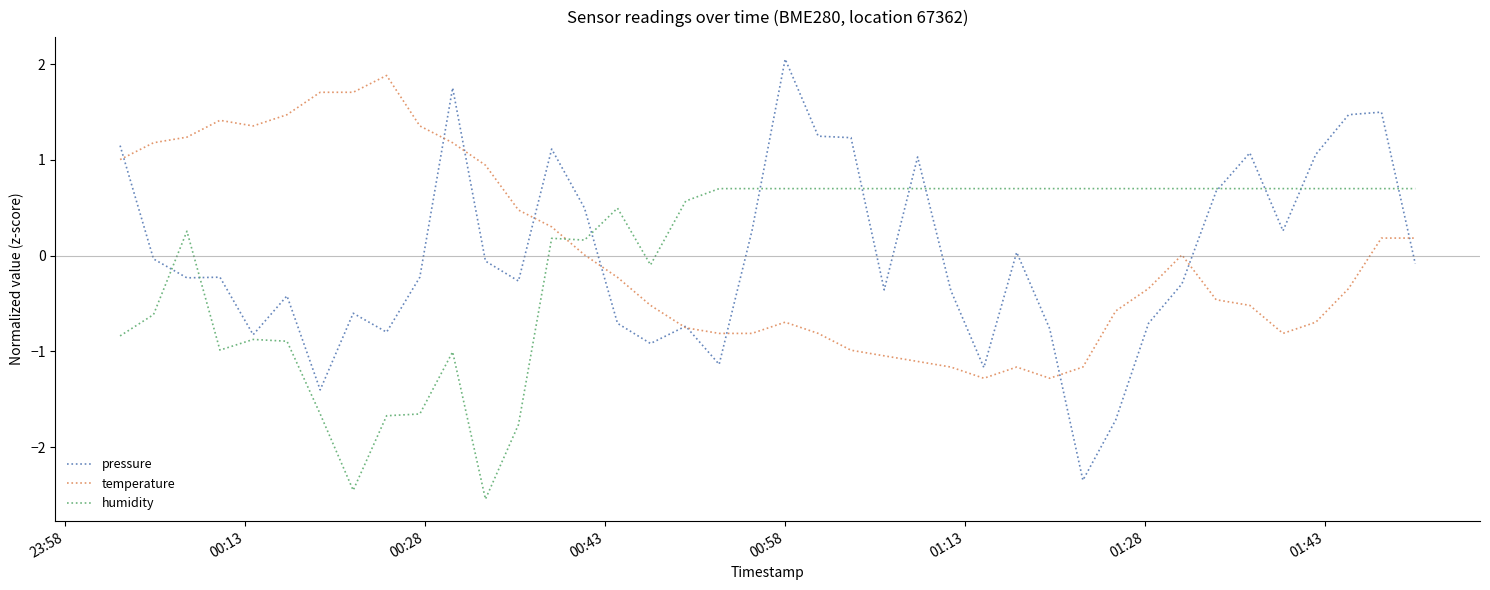

What is the difference between the second highest and second lowest values in the temperature series?

3.0